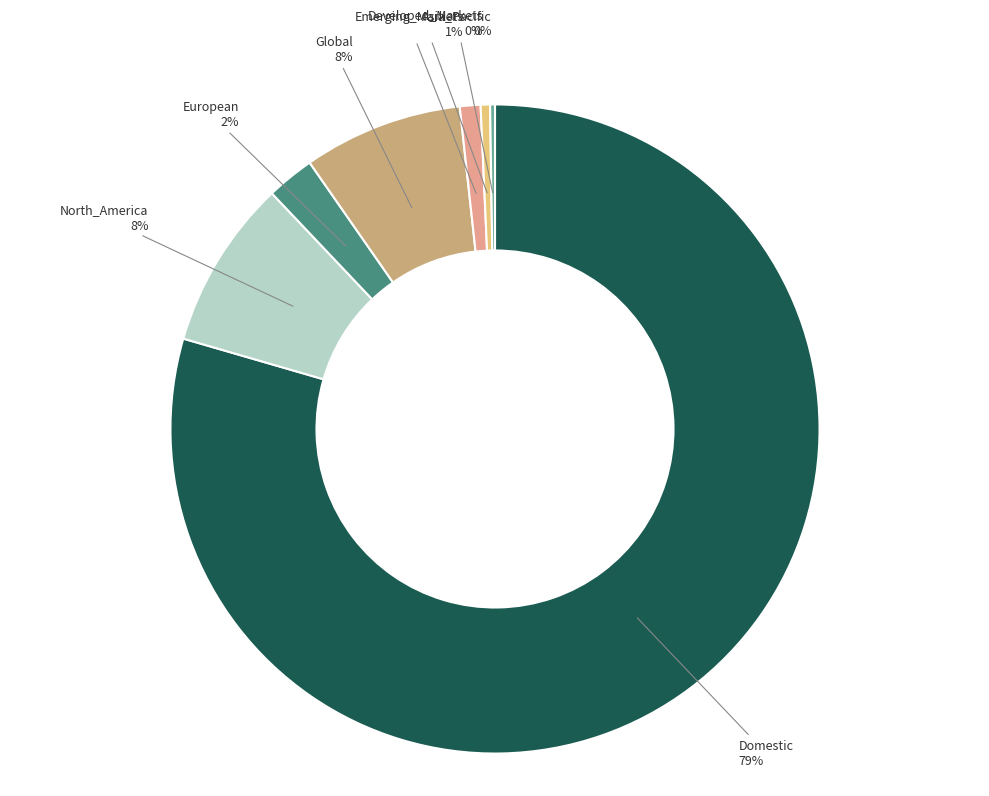

To the nearest percent, what is the combined percentage of Developed_Markets and Global?

8%